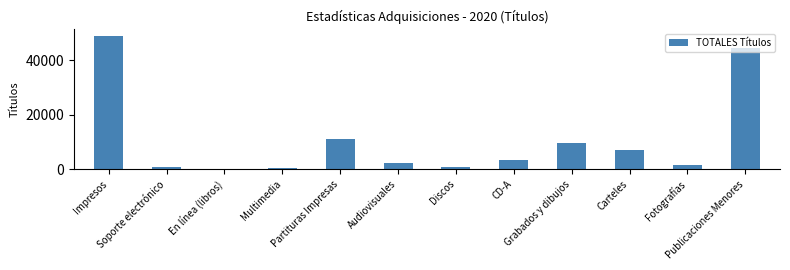

What is the maximum value shown in the chart?

48929